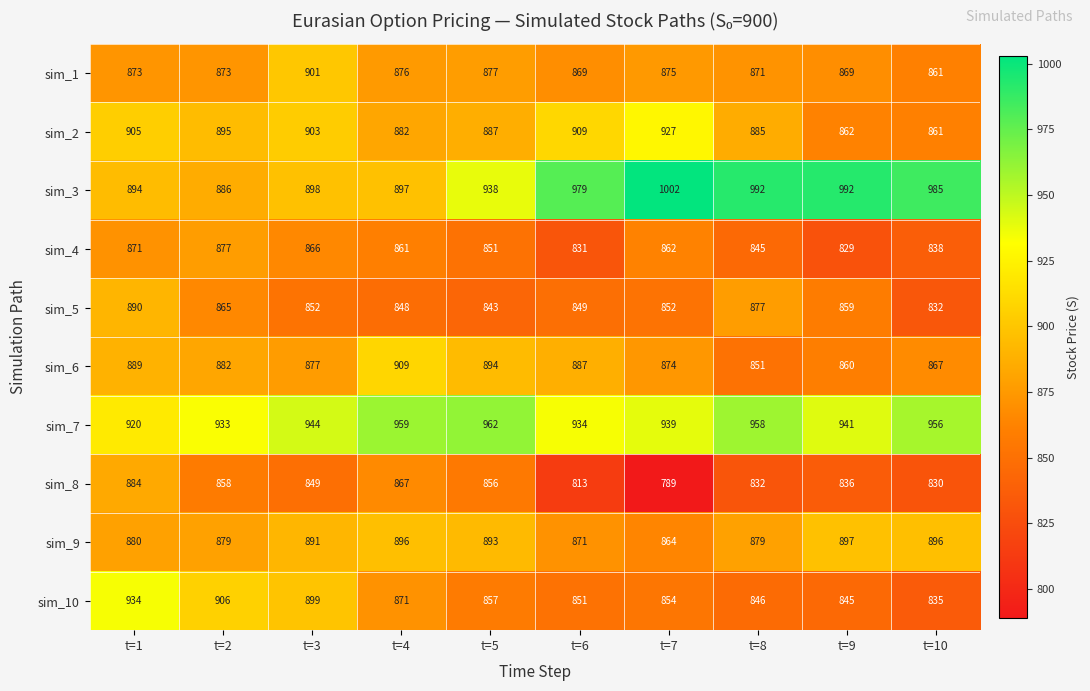

What is the greatest value displayed?

1002